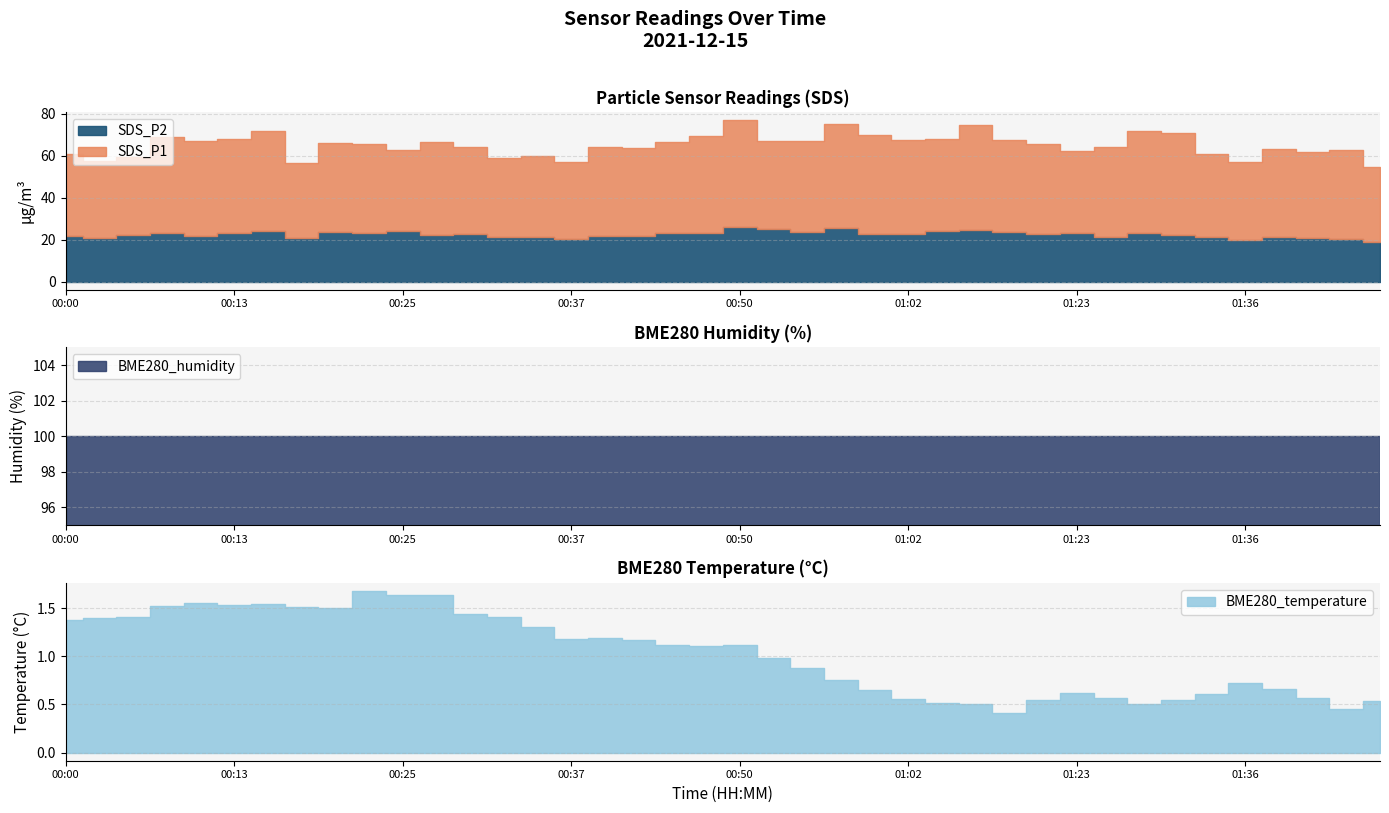

Reading left to right, what are all the values shown in this chart?

SDS_P1: 39.2	36.4	37.4	45.9	45.0	44.9	47.8	35.6	42.5	42.4	38.9	44.3	41.7	37.5	38.8	36.6	42.5	42.2	43.3	46.0	50.9	41.9	43.5	49.3	47.0	45.0	43.7	49.9	43.7	42.7	39.0	43.0	48.9	48.2	39.8	37.3	41.5	40.7	42.3	35.6
SDS_P2: 21.6	20.9	22.1	23.2	22.0	23.1	24.2	21.0	23.8	23.2	24.0	22.1	22.7	21.3	21.1	20.4	21.8	21.7	23.2	23.3	26.2	24.9	23.8	25.6	22.9	22.5	24.1	24.6	23.8	22.7	23.4	21.2	23.0	22.4	21.1	19.8	21.4	21.0	20.2	18.9
BME280_humidity: 100.0	100.0	100.0	100.0	100.0	100.0	100.0	100.0	100.0	100.0	100.0	100.0	100.0	100.0	100.0	100.0	100.0	100.0	100.0	100.0	100.0	100.0	100.0	100.0	100.0	100.0	100.0	100.0	100.0	100.0	100.0	100.0	100.0	100.0	100.0	100.0	100.0	100.0	100.0	100.0
BME280_temperature: 1.4	1.4	1.4	1.5	1.6	1.5	1.5	1.5	1.5	1.7	1.6	1.6	1.4	1.4	1.3	1.2	1.2	1.2	1.1	1.1	1.1	1.0	0.9	0.8	0.7	0.6	0.5	0.5	0.4	0.6	0.6	0.6	0.5	0.6	0.6	0.7	0.7	0.6	0.5	0.5